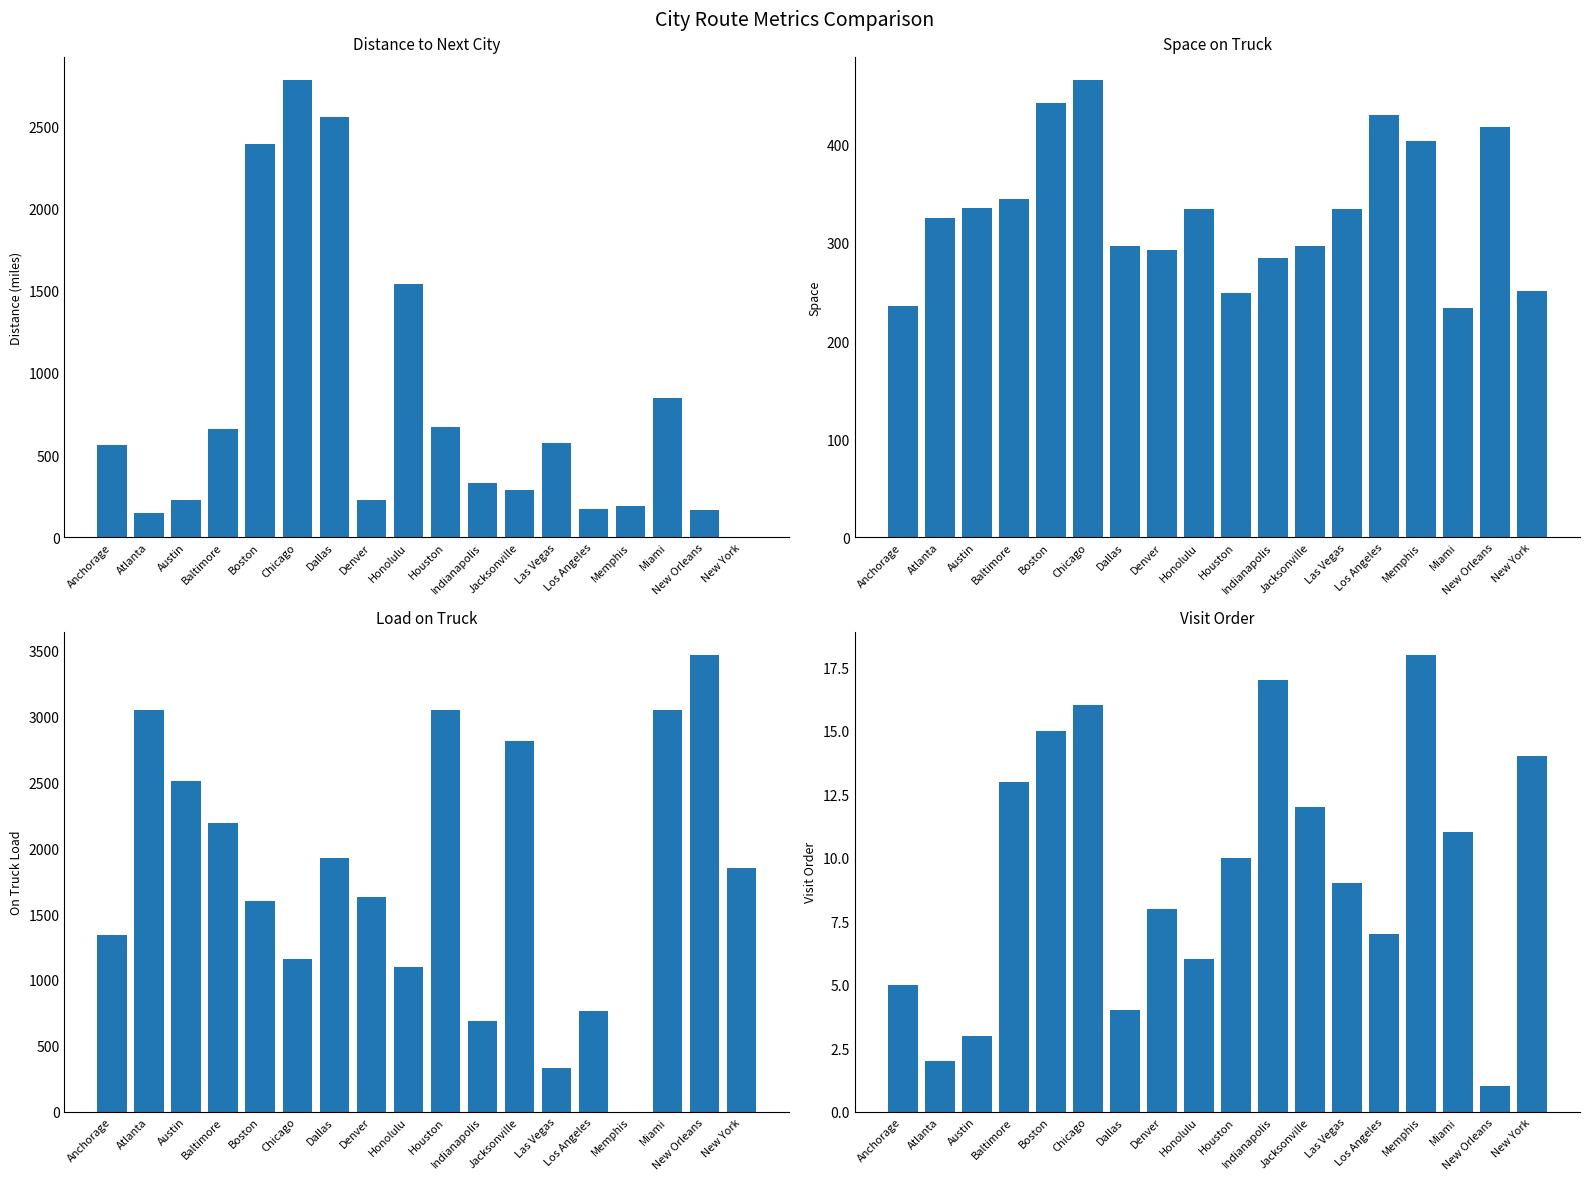

Reading left to right, list all the values displayed in this chart.

Distance: 559.5	146.5	225.1	661.4	2393.4	2782.1	2558.2	228.6	1540.6	668.3	327.1	285.0	576.2	169.3	189.9	849.2	163.5	0.0
Space: 236.0	325.0	336.0	345.0	443.0	466.0	297.0	293.0	335.0	249.0	285.0	297.0	335.0	431.0	404.0	234.0	418.0	251.0
On Truck: 1337.0	3050.0	2512.0	2194.0	1598.0	1155.0	1927.0	1630.0	1101.0	3050.0	689.0	2816.0	335.0	766.0	0.0	3050.0	3468.0	1849.0
Visit: 5.0	2.0	3.0	13.0	15.0	16.0	4.0	8.0	6.0	10.0	17.0	12.0	9.0	7.0	18.0	11.0	1.0	14.0